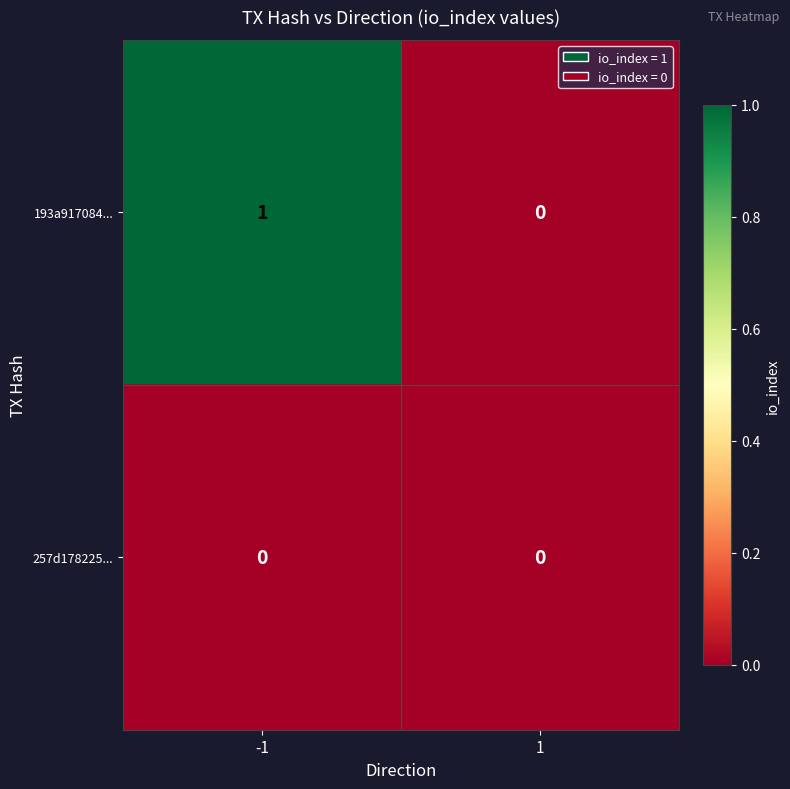

Rank the series by their maximum value, from lowest to highest.

257d178225..., 193a917084...